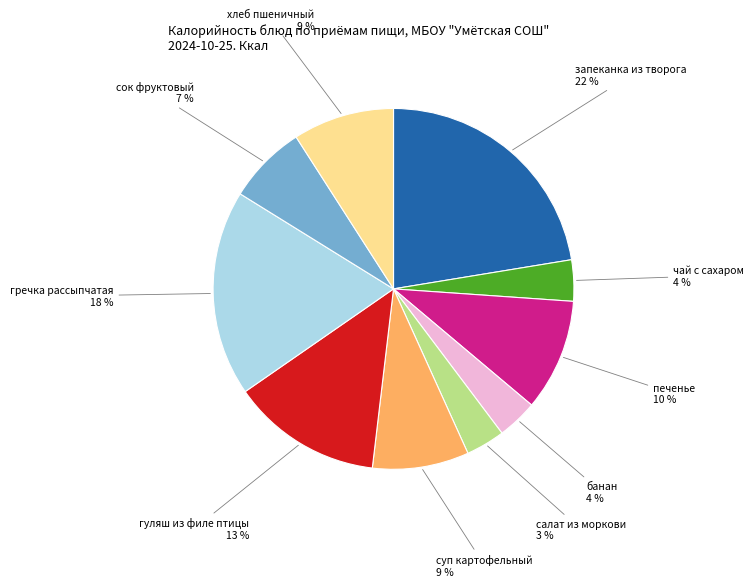

What is the ratio of the value at салат из моркови to the value at печенье?

0.3